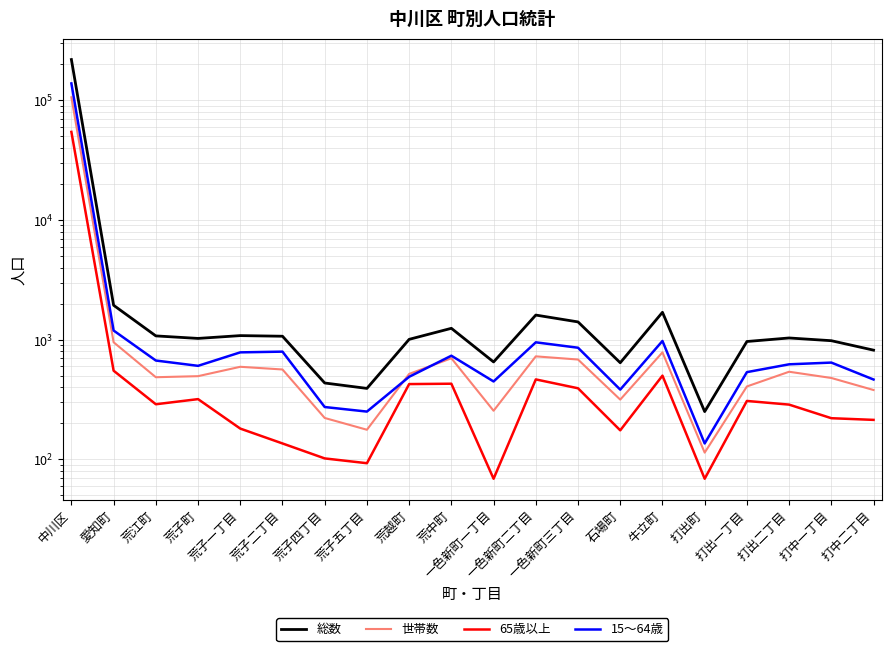

Which has a higher value, 石場町 or 荒子二丁目?

荒子二丁目